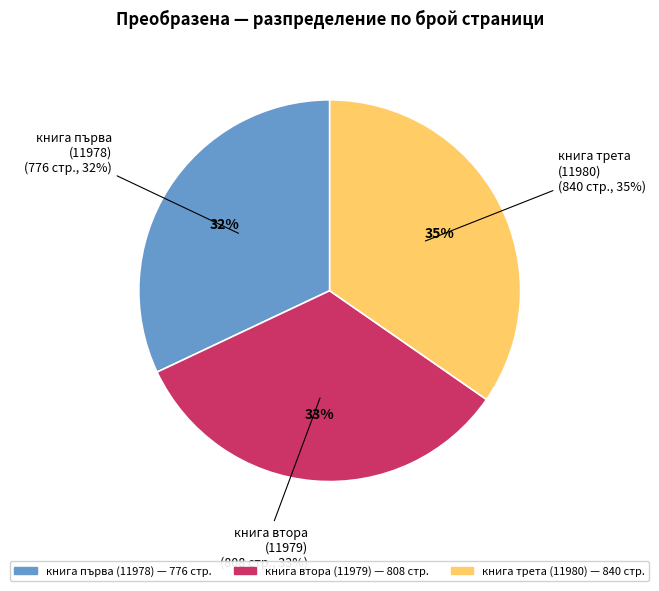

Which category has the smallest portion of the pie?

книга първа
(11978)